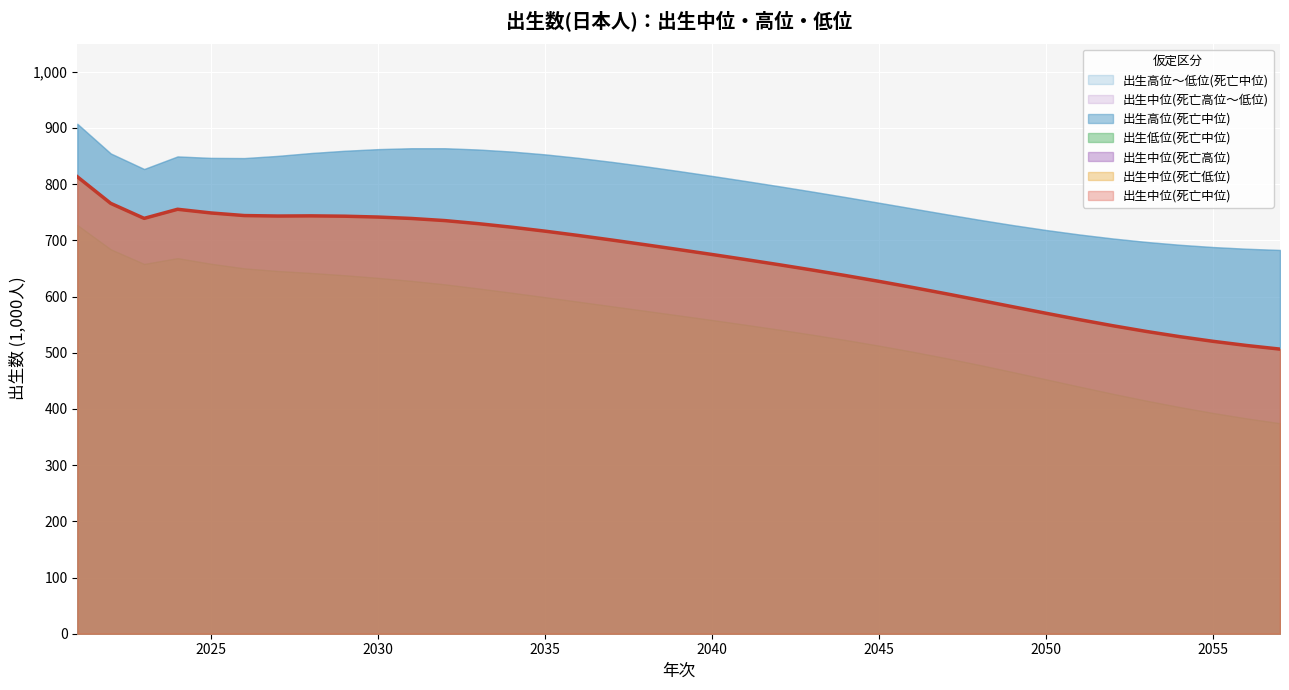

What is the average value?

663.6